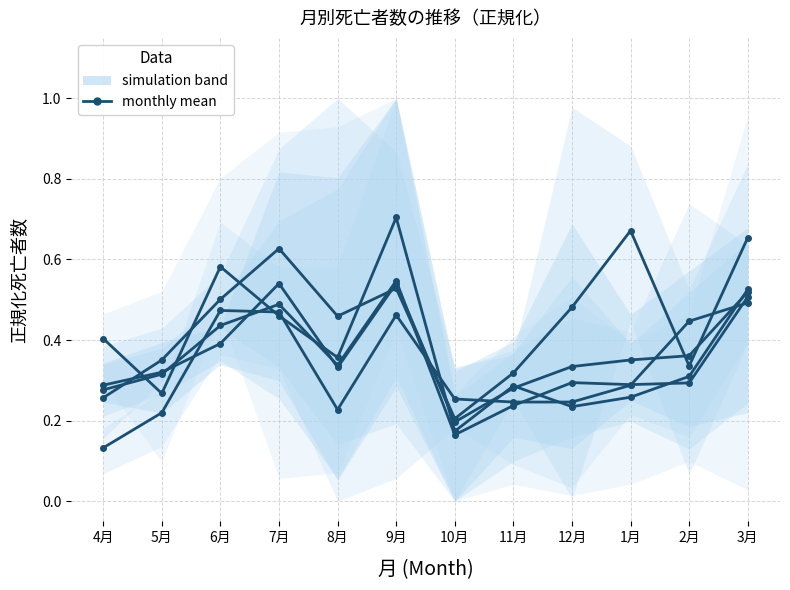

What is the lowest value of the 県総数 series?

0.2